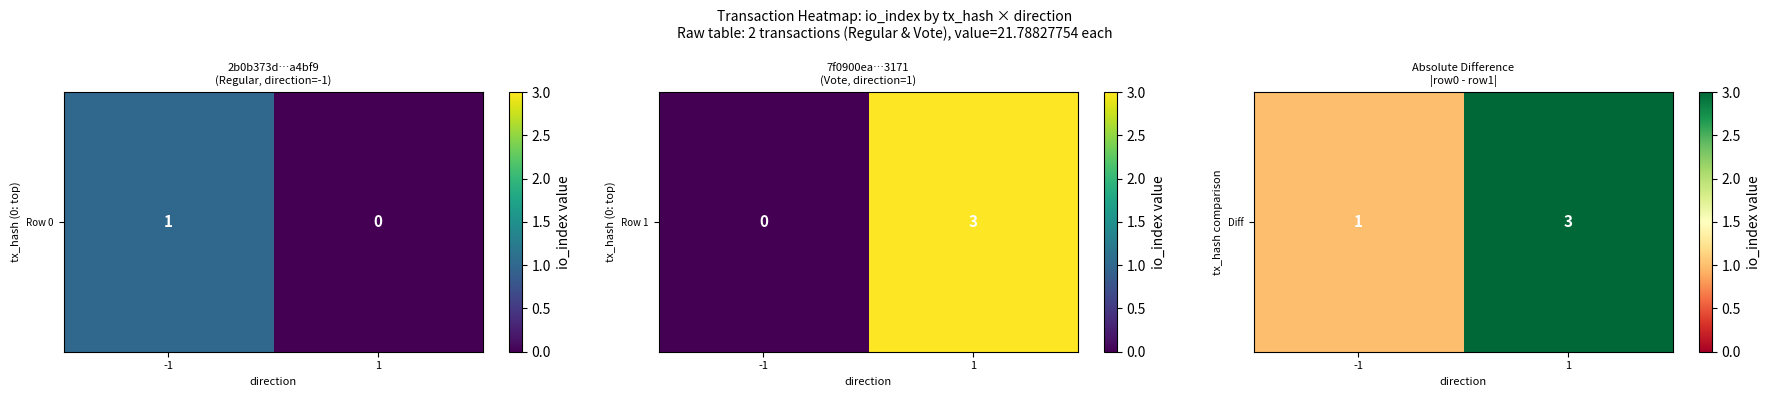

Which has a higher value, 1 or -1?

1